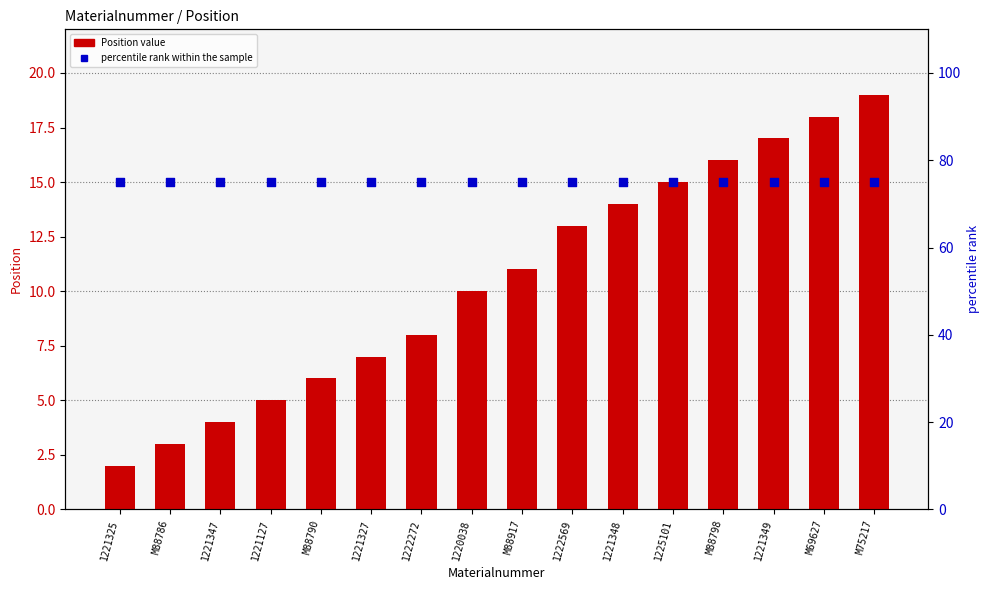

Which series contains the lowest Y value?

Position